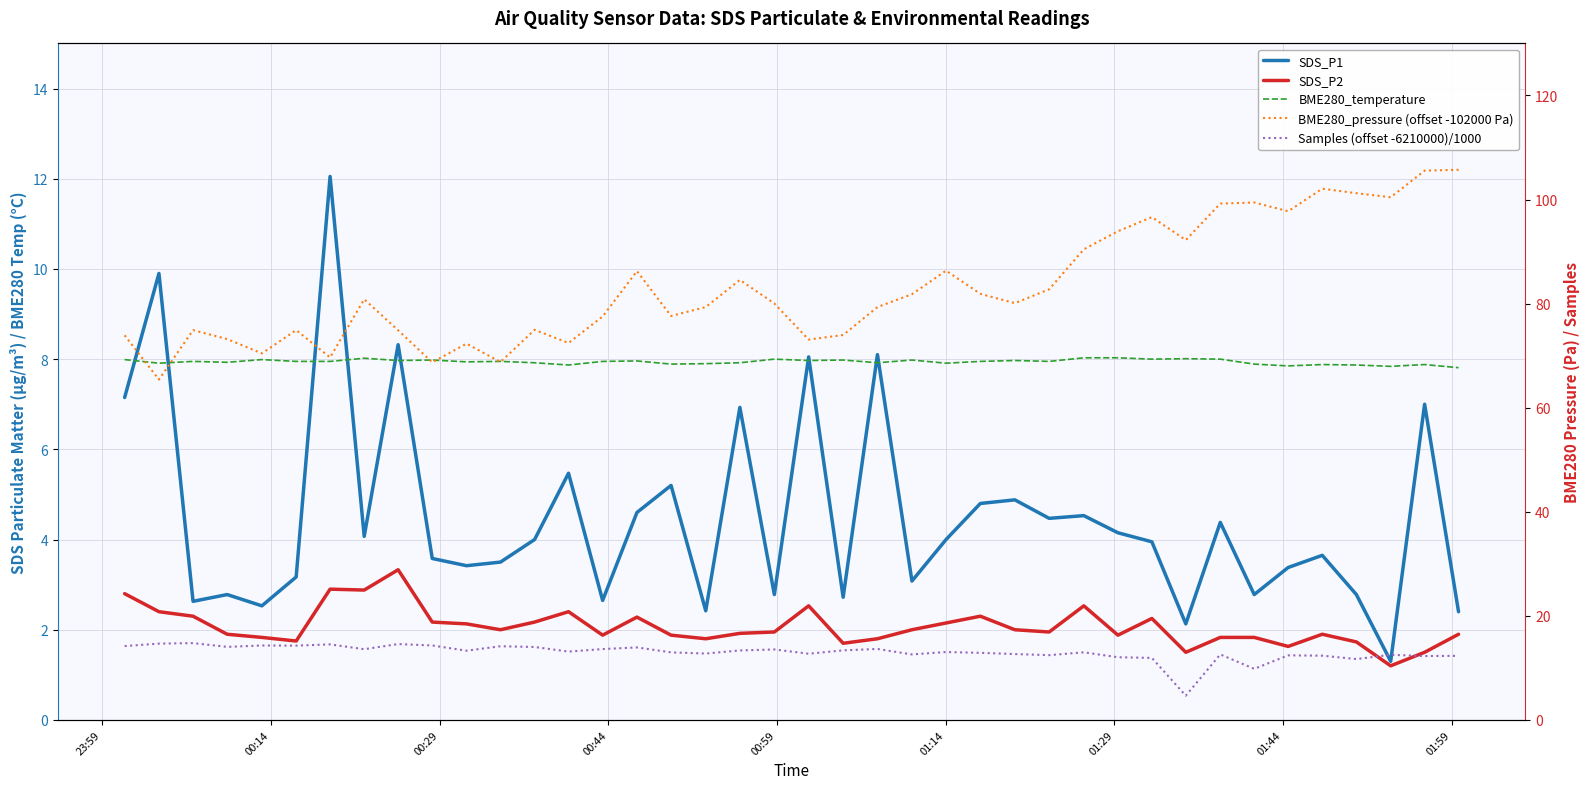

The BME280_pressure (offset -102000 Pa) series shows 44.4 at 15. True or false?

False